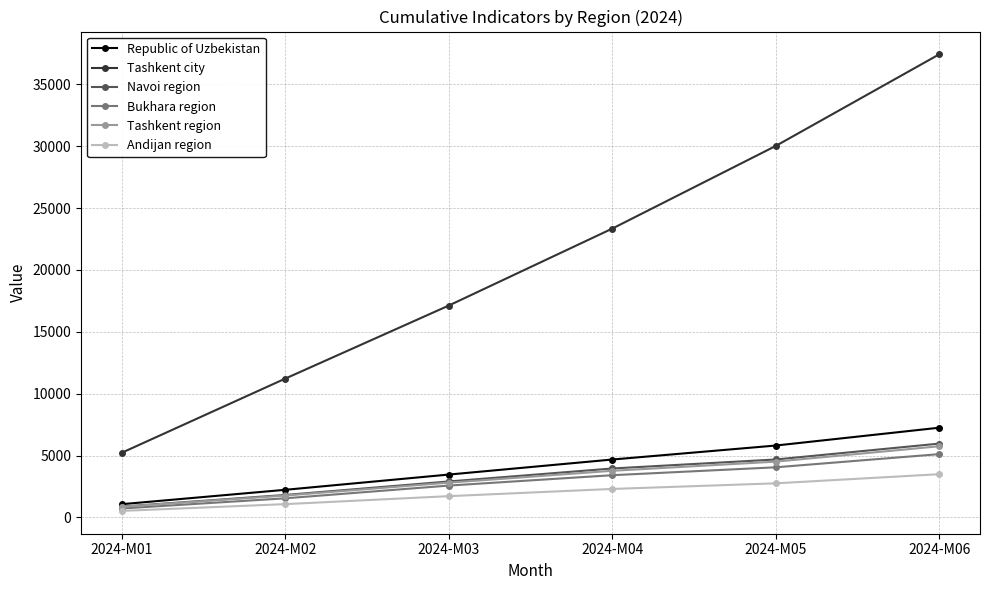

True or false: Tashkent city has more than 2 interior local peaks.

False